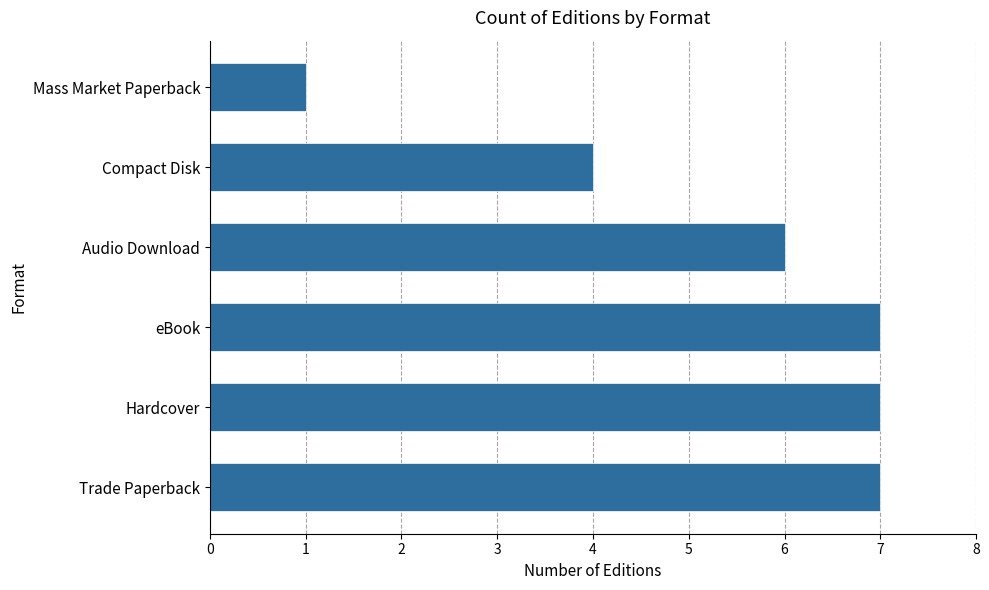

What is the sum of all values?

32